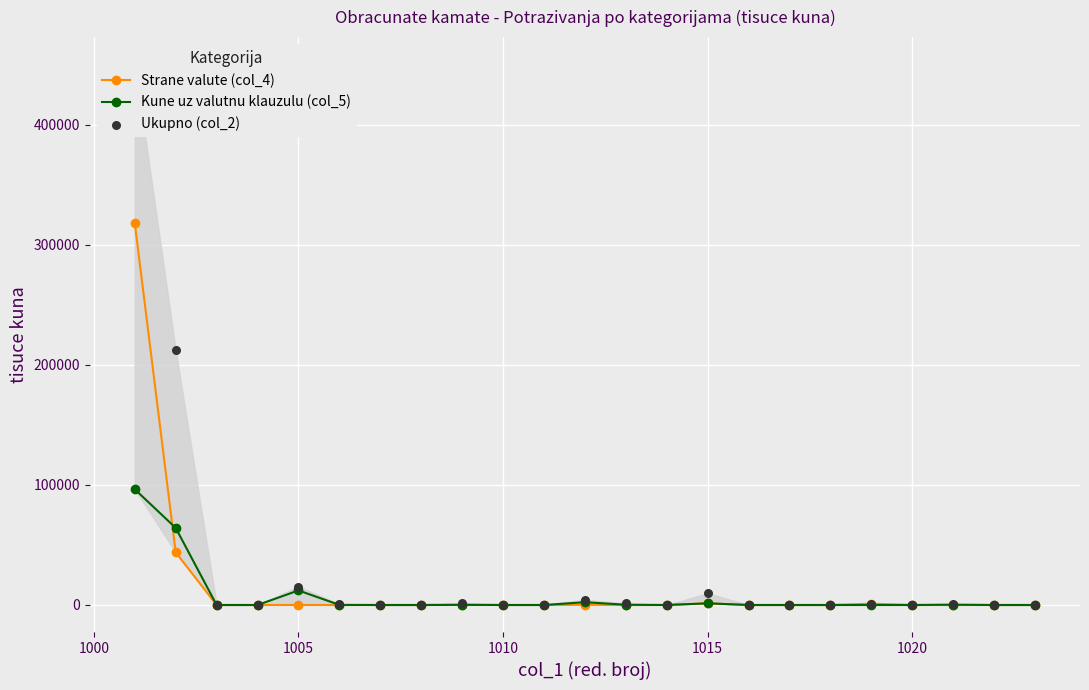

True or false: Kune uz valutnu klauzulu (col_5) has more than 1 points higher than both neighbors.

True